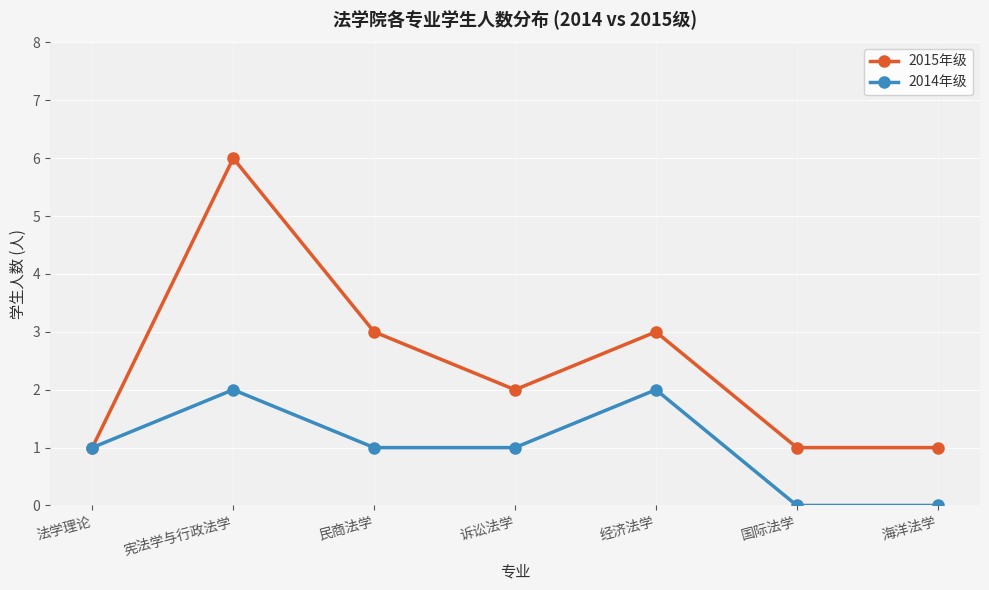

Where is the first local minimum for 2015年级?

诉讼法学